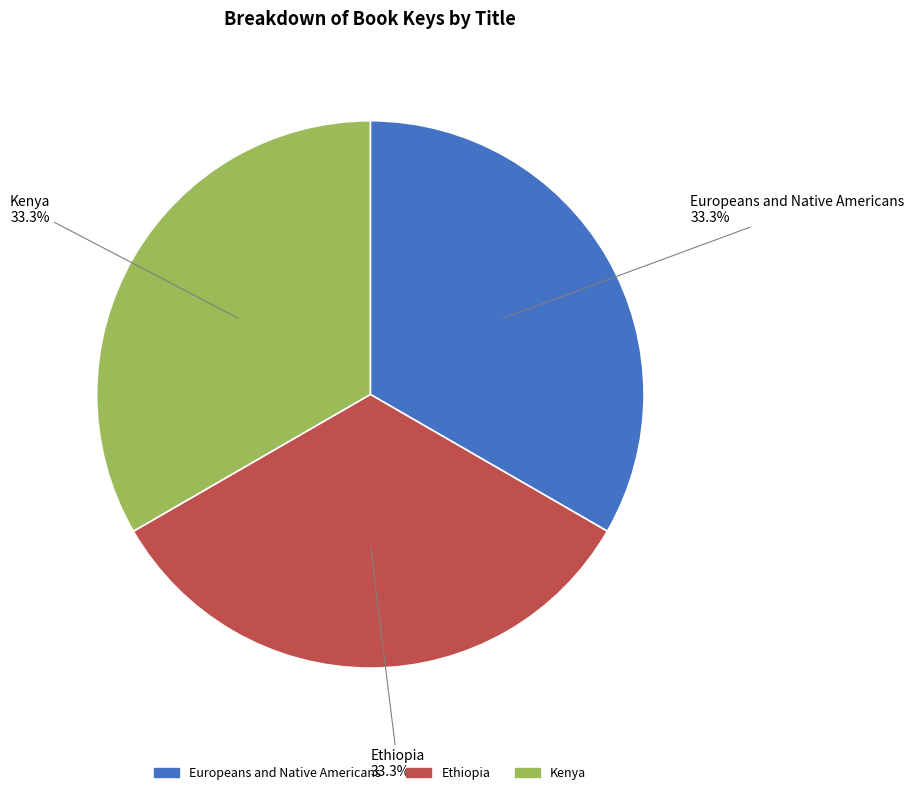

Is the sum of Ethiopia and Kenya greater than half?

Yes